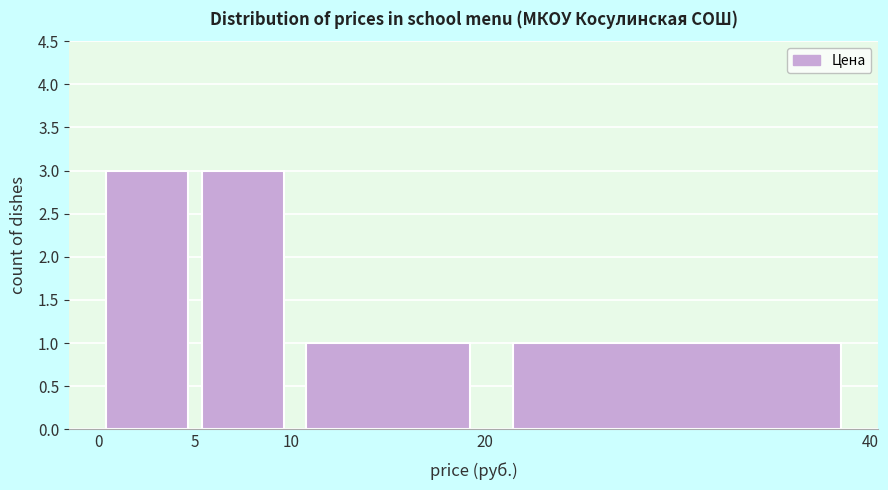

Reading left to right, list every bar in this chart as the range it spans on the x-axis followed by its height. The values are not printed on the chart, so give them approximately, as read against the axis.

0 to 5: 3
5 to 10: 3
10 to 20: 1
20 to 40: 1